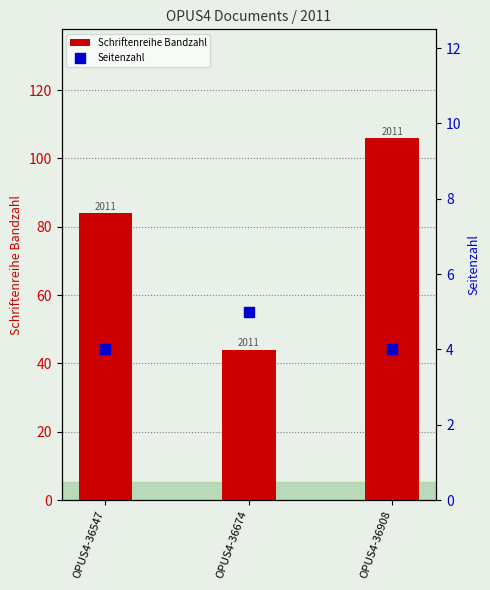

What is the total value across all series at OPUS4-36547?

88